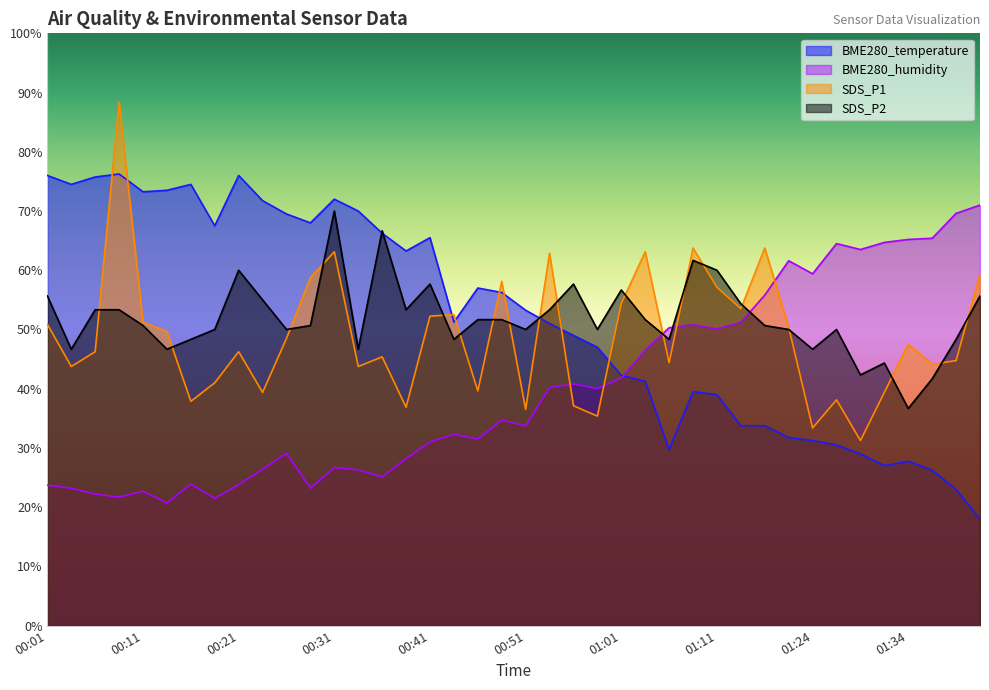

At which category is the sum across all series the highest?

00:09